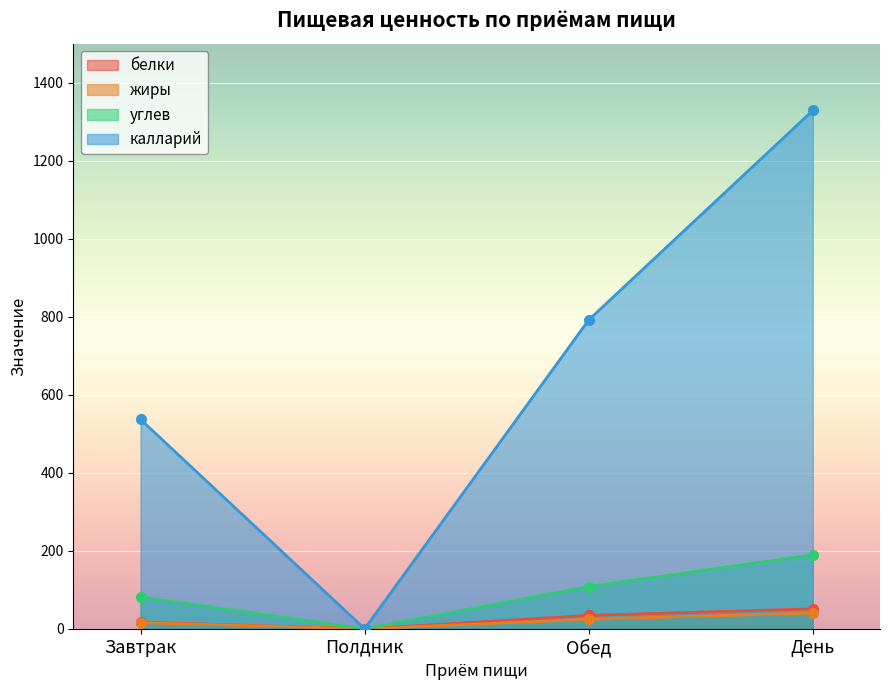

The углев series shows 108.3 at Обед. True or false?

True